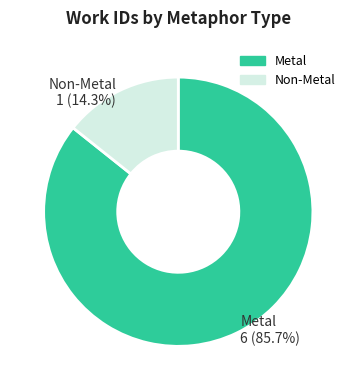

What is the ratio of the value at Metal to the value at Non-Metal?

6.0